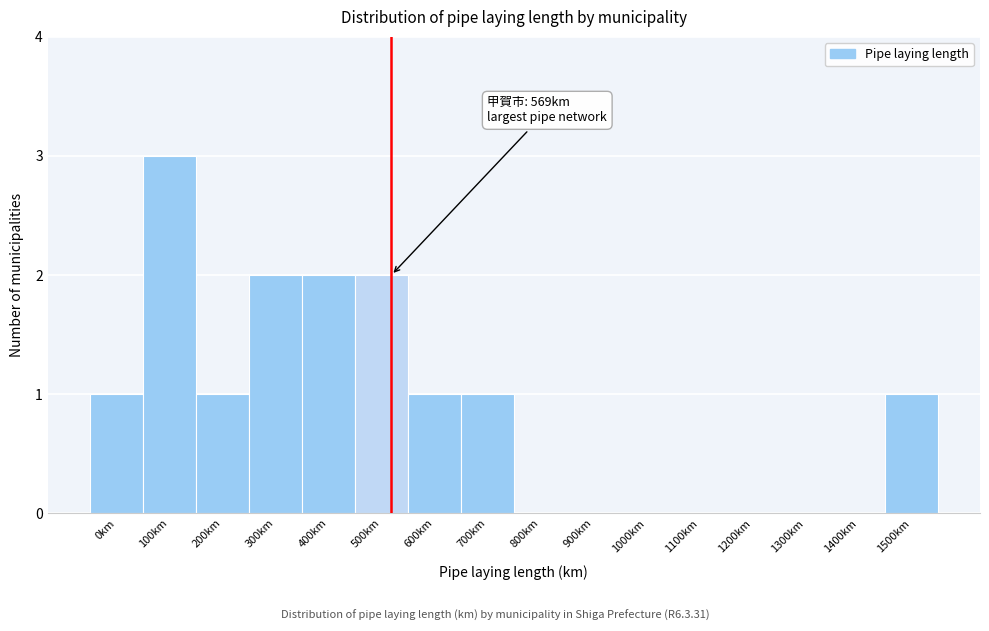

Reading right to left, transcribe all the data shown in this chart.

1500km=1	1400km=0	1300km=0	1200km=0	1100km=0	1000km=0	900km=0	800km=0	700km=1	600km=1	500km=2	400km=2	300km=2	200km=1	100km=3	0km=1